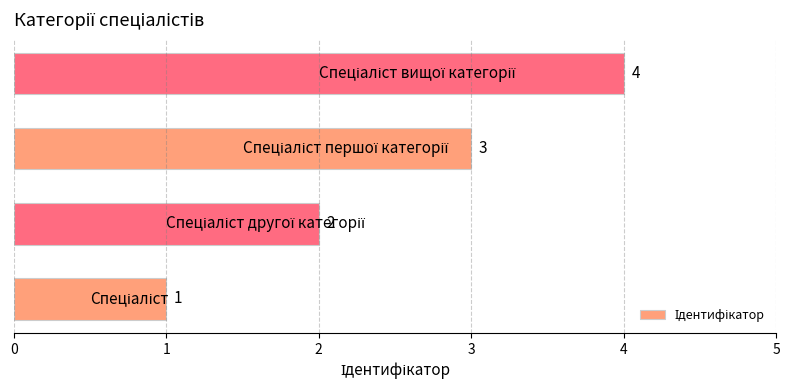

What is the difference between the maximum and minimum values?

3